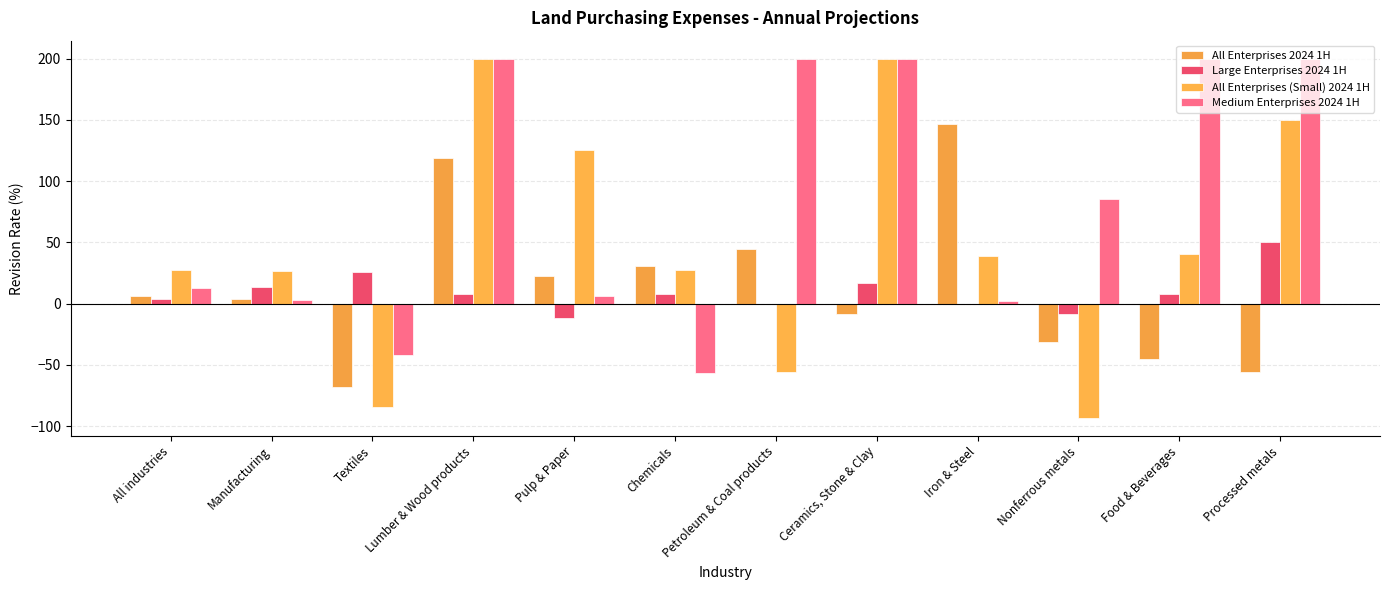

Does the chart contain stacked bars?

No